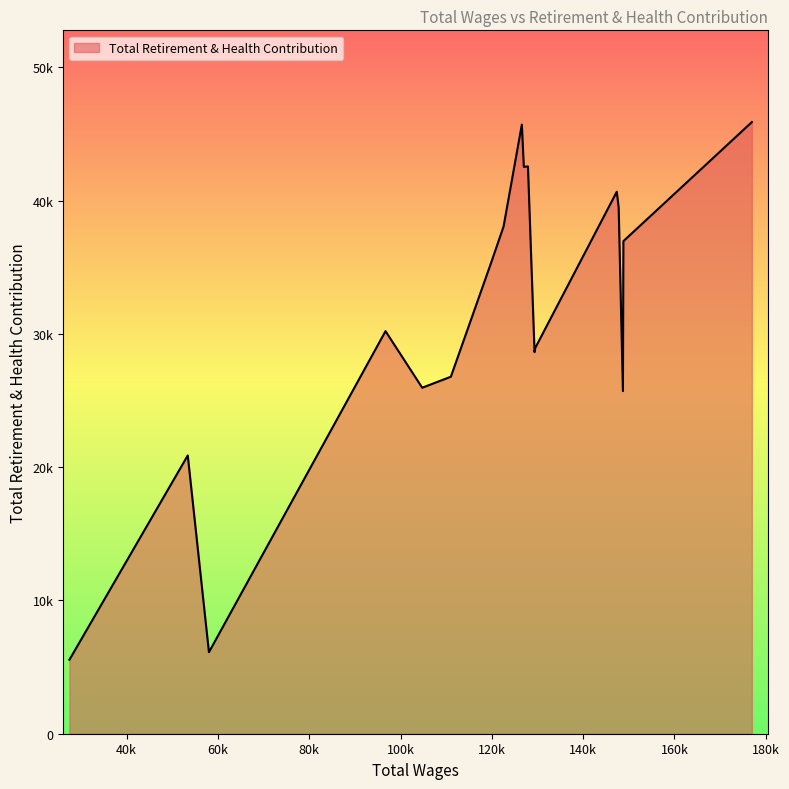

Does the chart have visible grid lines?

No